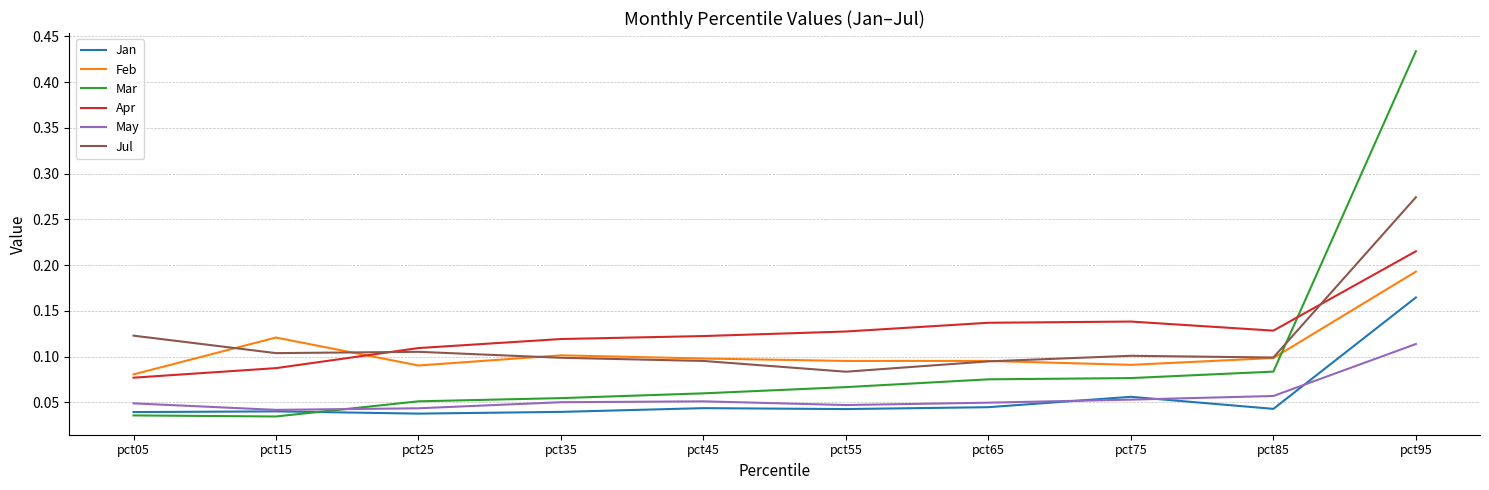

What are all the series names shown in the legend?

Jan, Feb, Mar, Apr, May, Jul